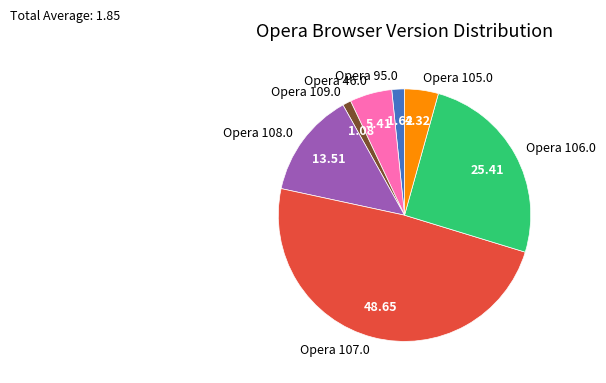

Which has a higher value, Opera 106.0 or Opera 46.0?

Opera 106.0